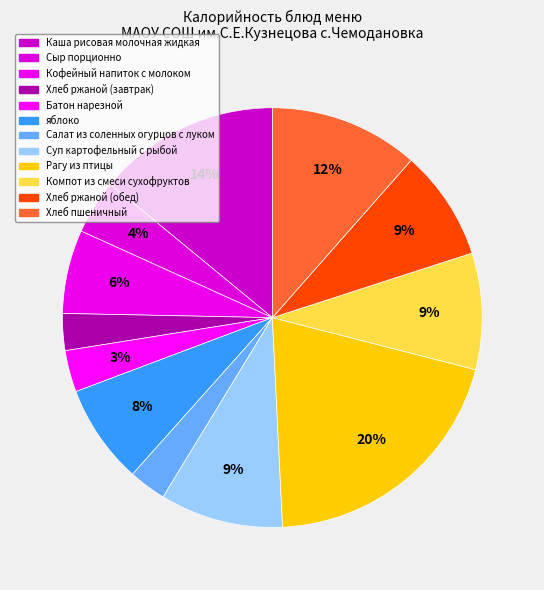

To the nearest percent, what portion does Сыр порционно represent?

4%